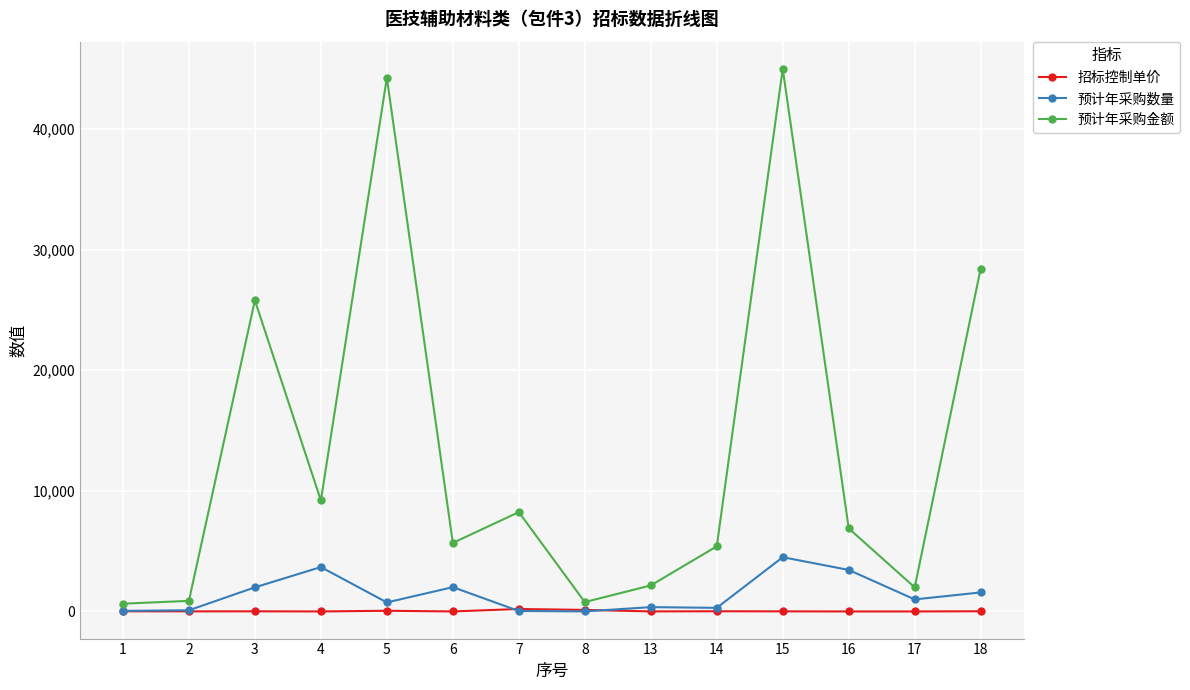

What is the sum of all 预计年采购金额 values?

185373.1